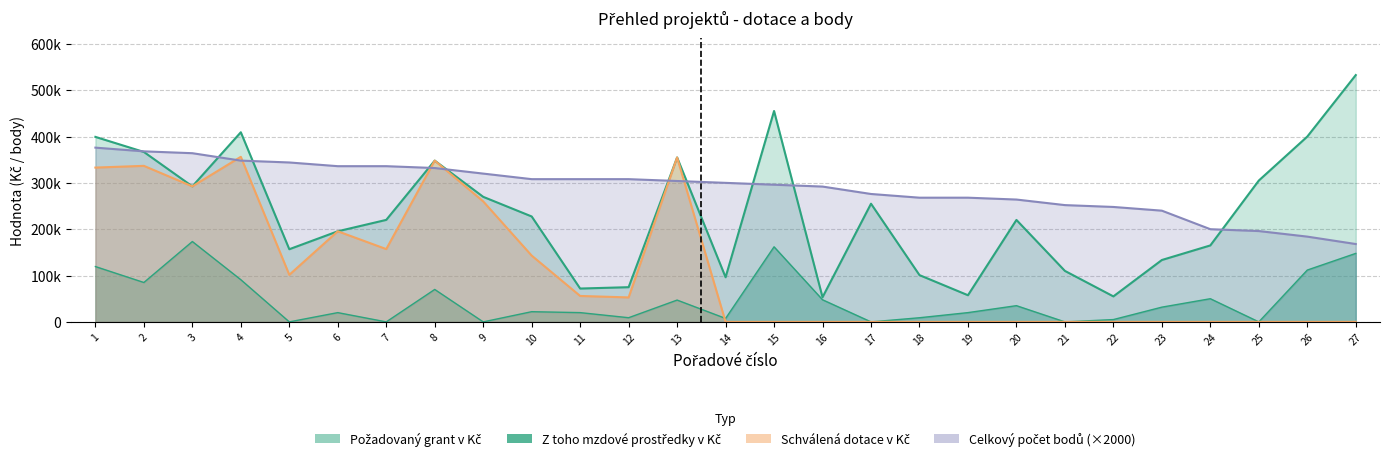

Reading left to right, what are all the values shown in this chart?

Požadovaný grant v Kč: 399210	366700	292440	409200	156800	195500	220100	348000	269850	227480	71950	74880	354800	96300	455080	53193	255000	100925	57500	220000	110000	55000	133532	165000	305000	399863	532600
Celkový počet bodů: 376000	368000	364000	348000	344000	336000	336000	332000	320000	308000	308000	308000	304000	300000	296000	292000	276000	268000	268000	264000	252000	248000	240000	200000	196000	184000	168000
Z toho mzdové prostředky v Kč (požadované): 119403	85000	173400	91000	0	20000	0	70000	0	22000	20000	9000	47074	7450	162000	47750	0	8925	20000	35000	0	5000	31800	50000	0	111840	147800
Schválená dotace v Kč: 332960	336700	292440	356200	101550	195500	157100	348000	260000	143030	55950	52800	354800	0	0	0	0	0	0	0	0	0	0	0	0	0	0